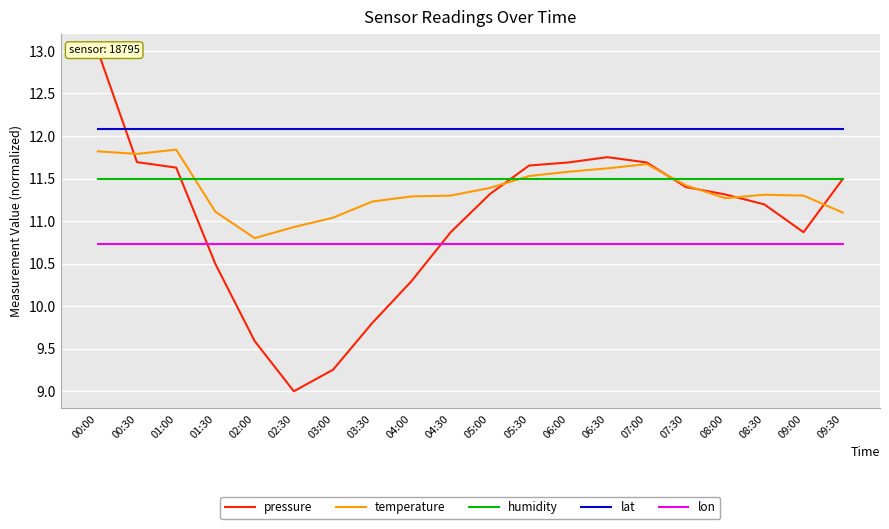

List the series in order of their peak value, highest first.

pressure, lat, temperature, humidity, lon